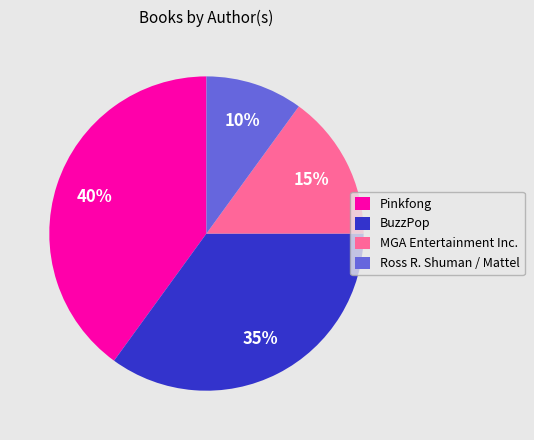

To the nearest percent, what is the difference between the largest and smallest slice percentages?

30%